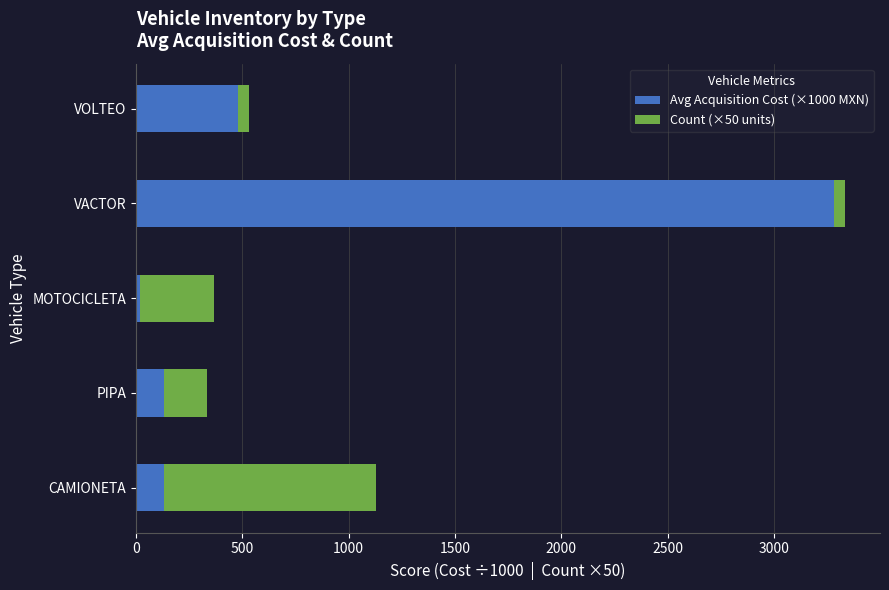

What are all the series names shown in the legend?

Avg Acquisition Cost (×1000 MXN), Count (×50 units)